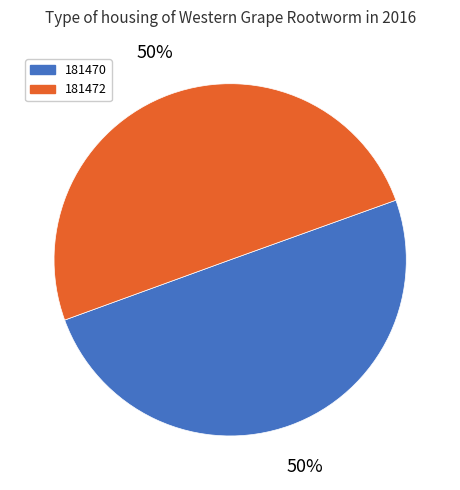

To the nearest percent, what portion does 181472 represent?

50%